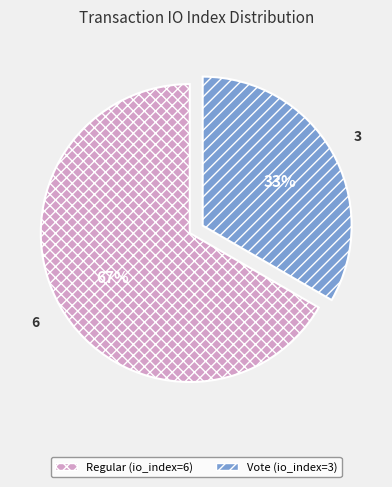

Combined, do Vote (io_index=3) and Regular (io_index=6) account for over 50%?

Yes